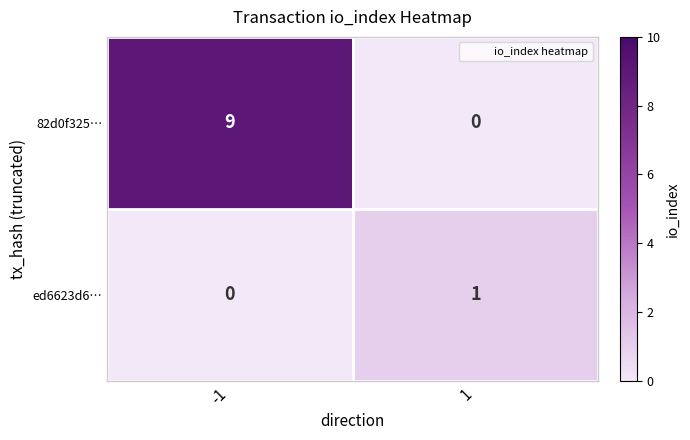

How many data points does each series have?

2